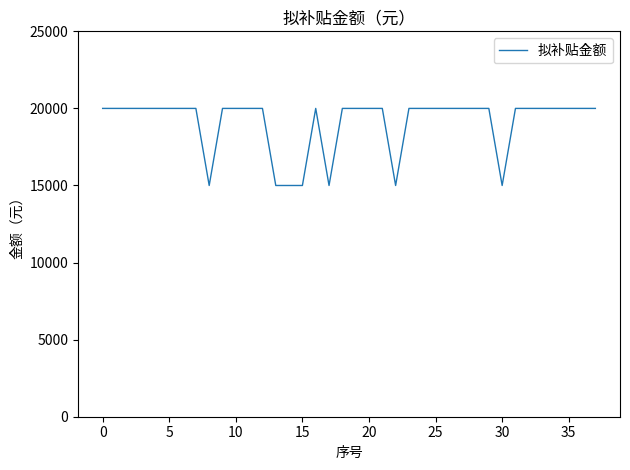

What is the smallest value displayed?

15000